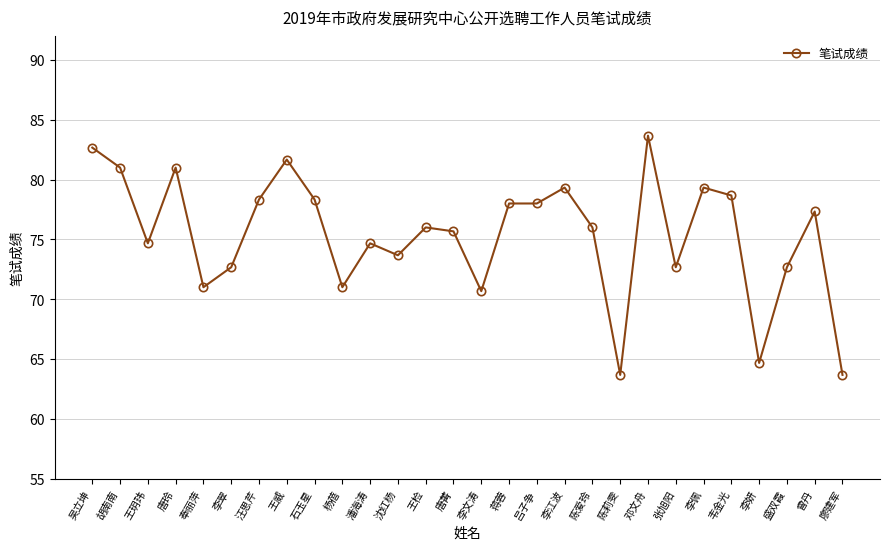

Is this an area chart (filled region under the line)?

No